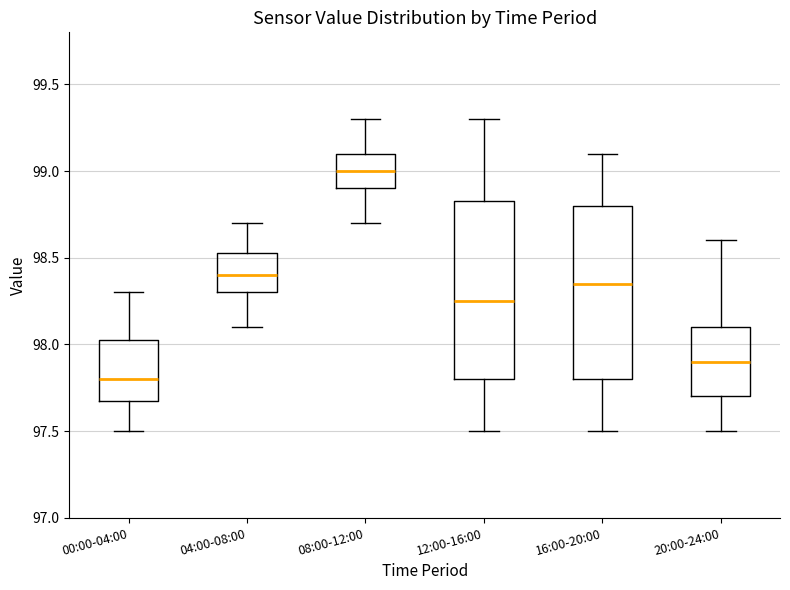

Reading left to right, read every box against the y-axis: the position of its median line, the range the box covers, and the ends of its whiskers. The values are not printed on the chart, so give them approximately, as read against the axis.

00:00-04:00: median 97.80, box 97.70 to 98.05, whiskers 97.50 to 98.30
04:00-08:00: median 98.40, box 98.30 to 98.55, whiskers 98.10 to 98.70
08:00-12:00: median 99.00, box 98.90 to 99.10, whiskers 98.70 to 99.30
12:00-16:00: median 98.25, box 97.80 to 98.85, whiskers 97.50 to 99.30
16:00-20:00: median 98.35, box 97.80 to 98.80, whiskers 97.50 to 99.10
20:00-24:00: median 97.90, box 97.70 to 98.10, whiskers 97.50 to 98.60